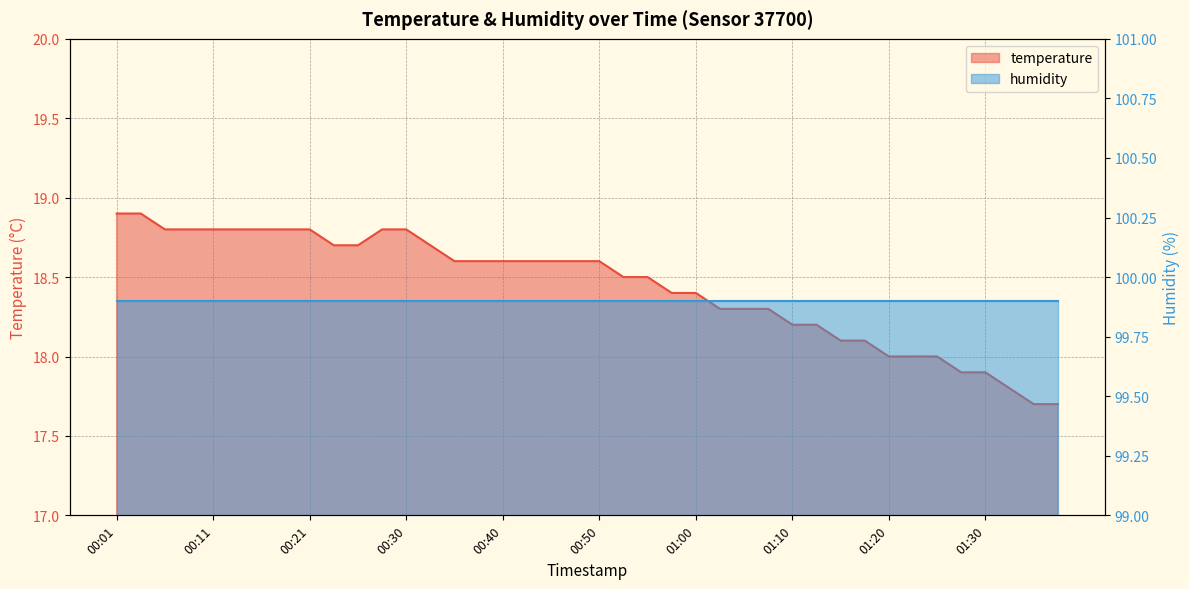

What is the smallest value displayed?

17.7